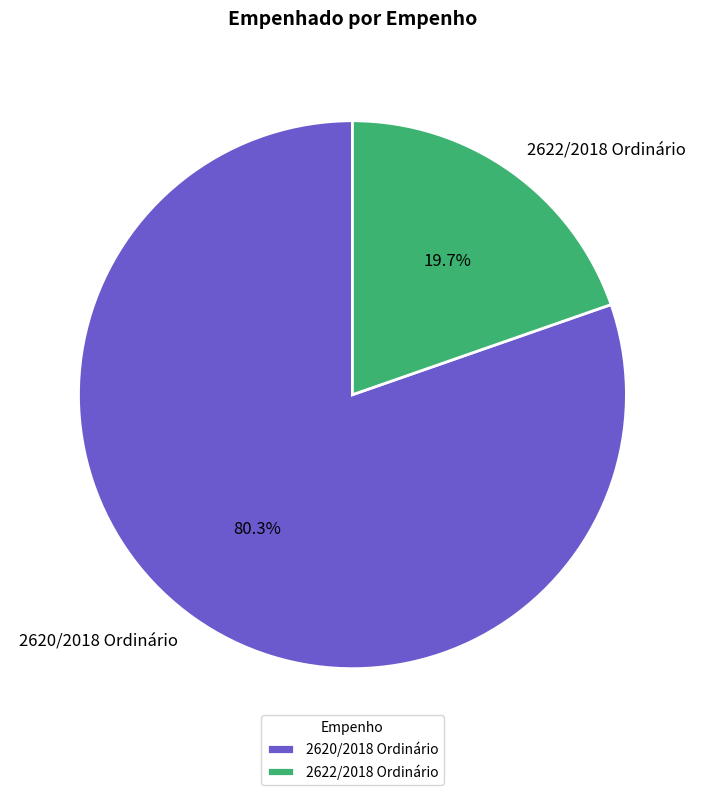

To the nearest percent, what is the difference between the 2620/2018 Ordinário and 2622/2018 Ordinário slice percentages?

61%